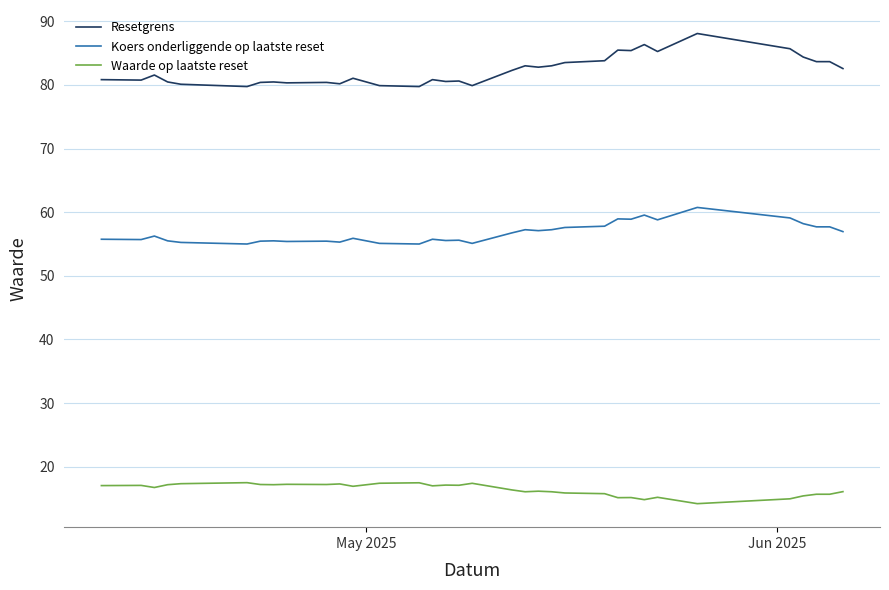

What is the difference between the maximum and minimum values in the Resetgrens series?

8.3